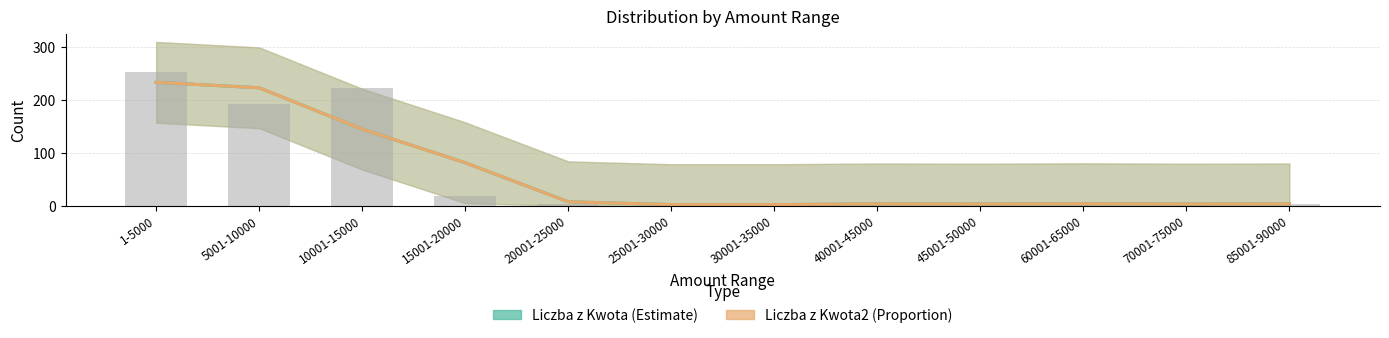

What is the total value across all series at 15001-20000?

162.7